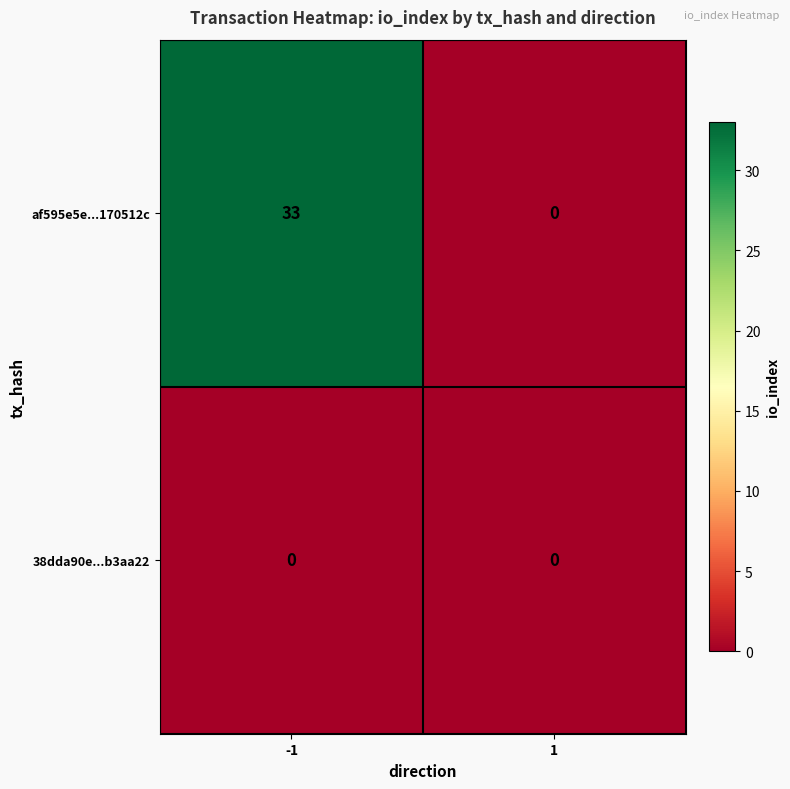

What is the greatest value displayed?

33